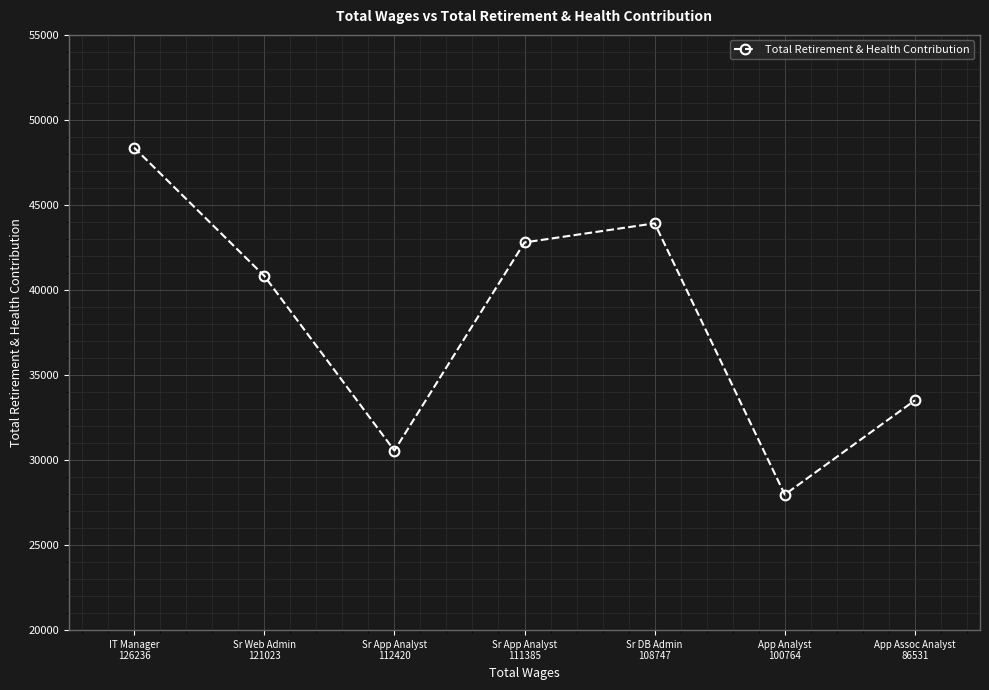

Which label corresponds to the largest value in the chart?

IT Manager
126236